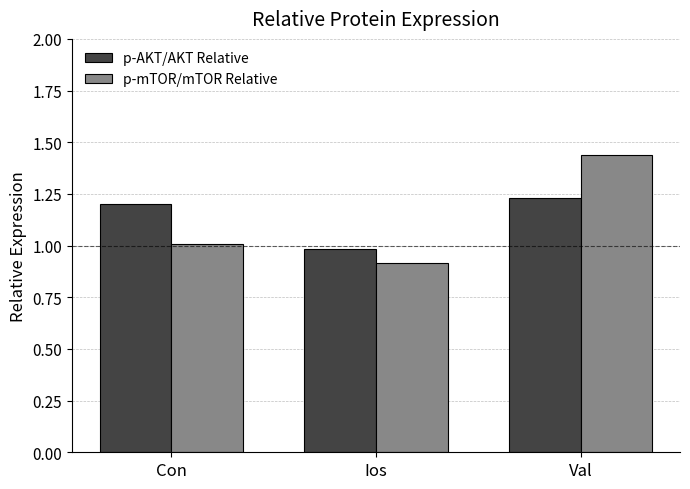

What is the sum of the p-mTOR/mTOR Relative values at Con and Ios?

1.9